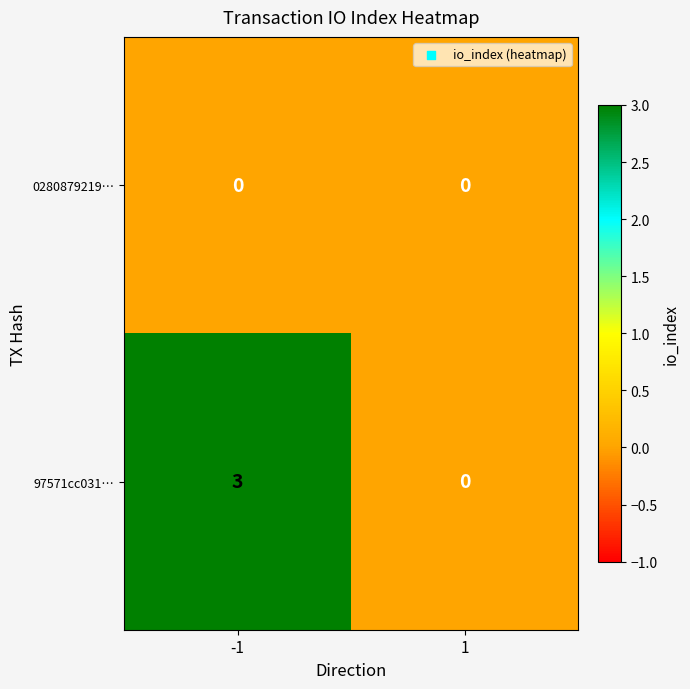

List the series in order of their peak value, lowest first.

0280879219…, 97571cc031…